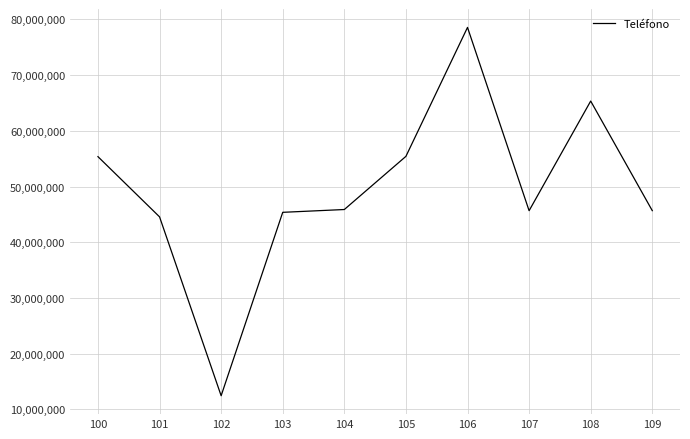

The value at 105 is 55413269. True or false?

True